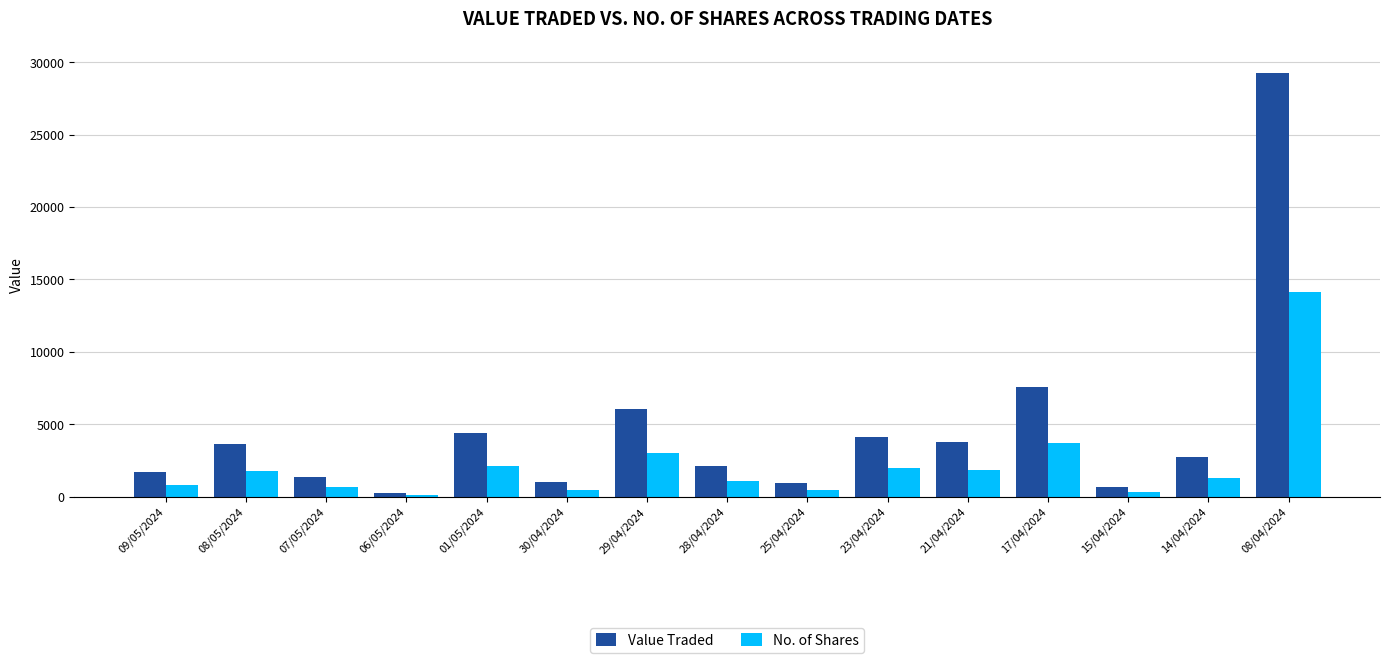

Where is No. of Shares nearest to the value 7113?

17/04/2024